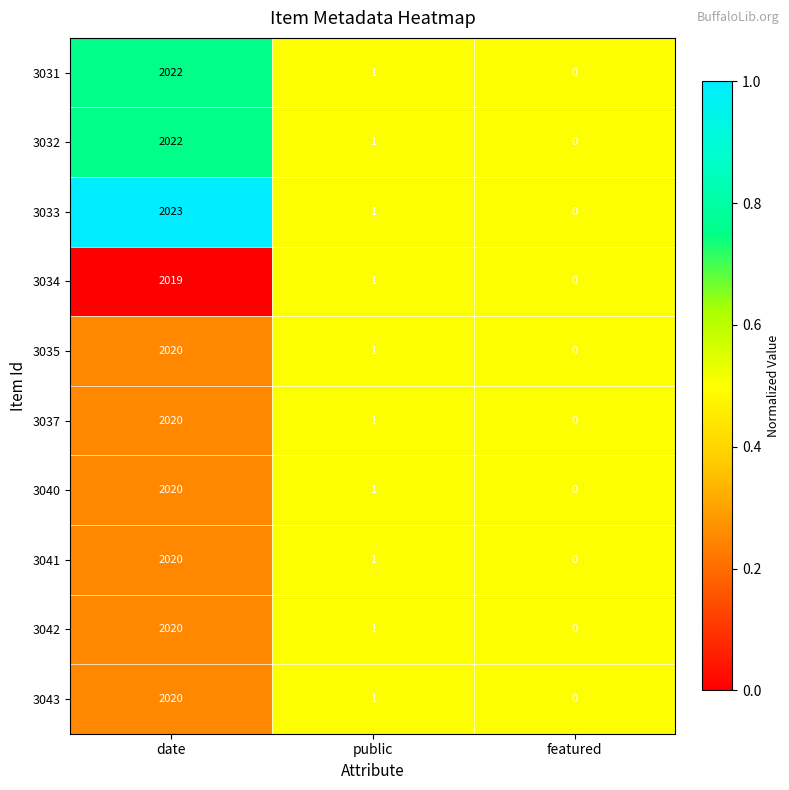

What is the sum of the 3041 values at date and public?

2021